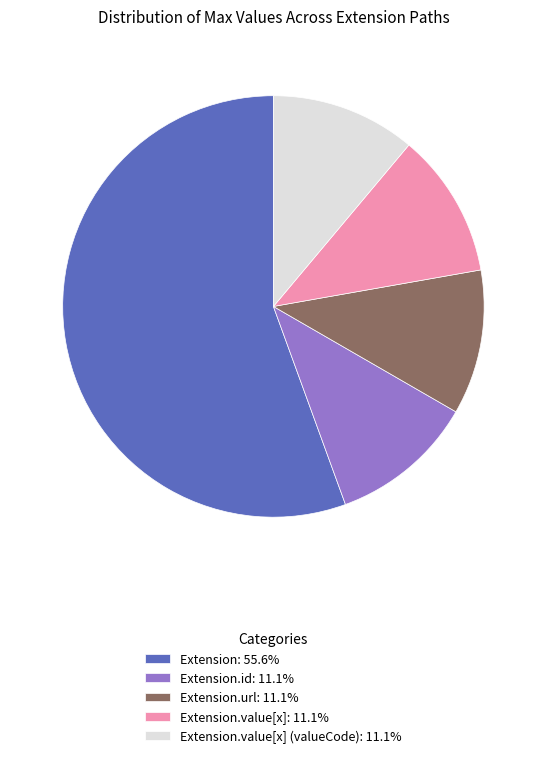

Is the sum of Extension.value[x] (valueCode): 11.1% and Extension.value[x]: 11.1% greater than half?

No